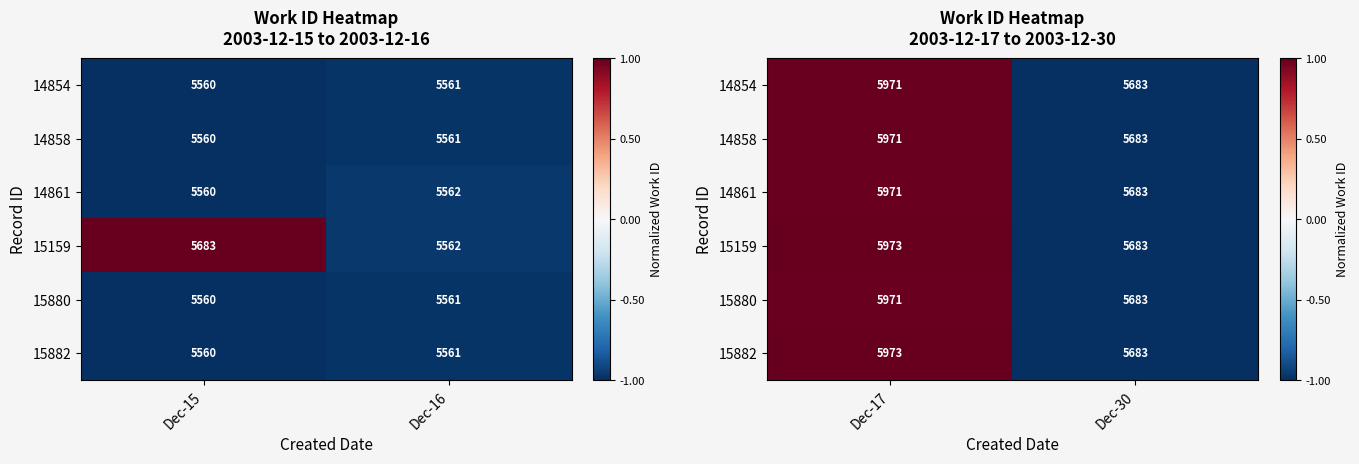

How many series are shown in this chart?

6